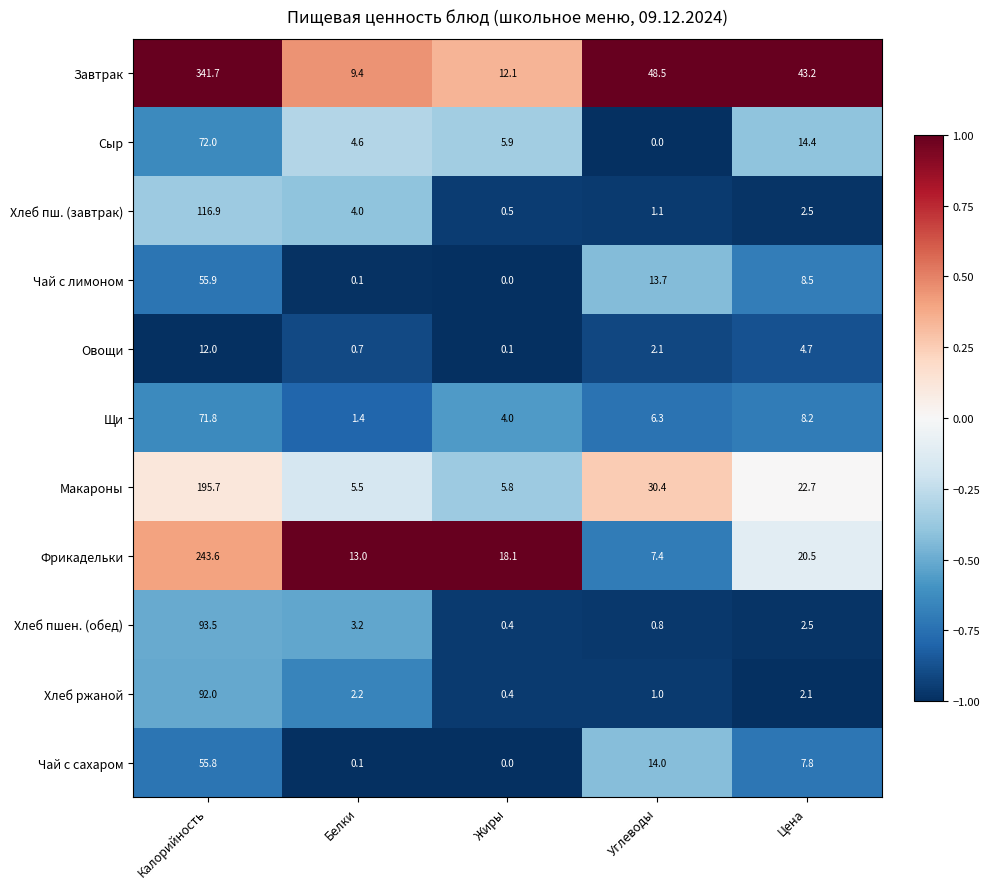

Which series changed the most between Калорийность and Углеводы?

Завтрак